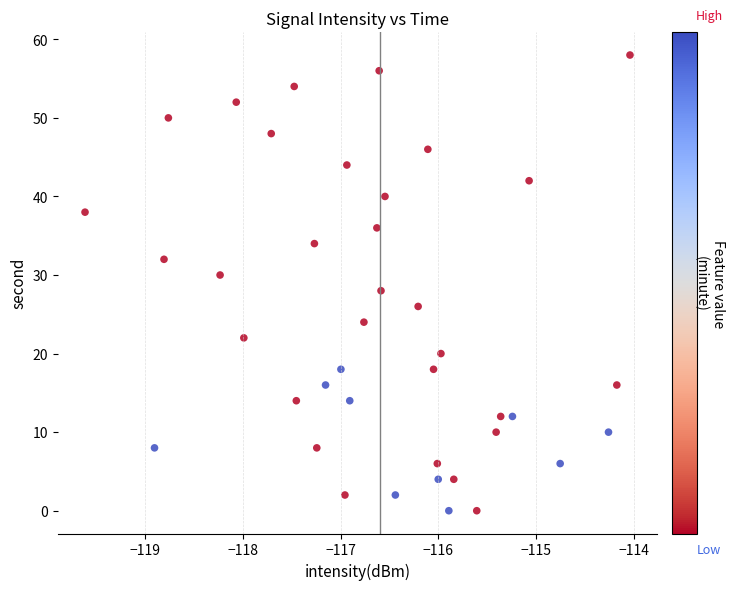

What is the range of Y values (max minus min)?

58